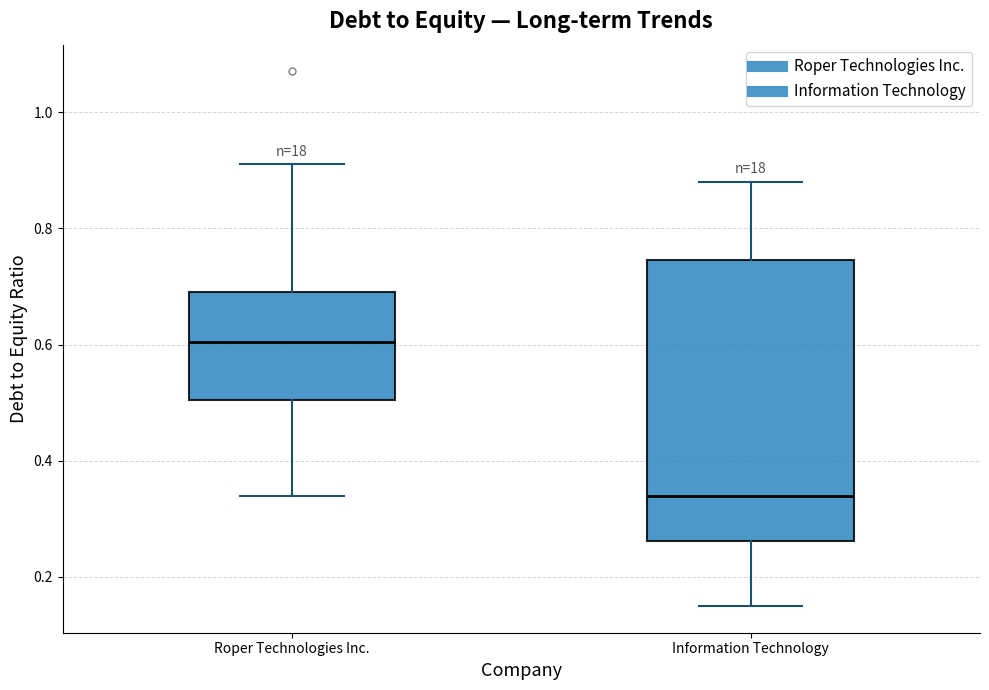

Where is the lower edge of the box for Roper Technologies Inc. on the y-axis? The values are not printed on the chart, so give them approximately, as read against the axis.

0.50